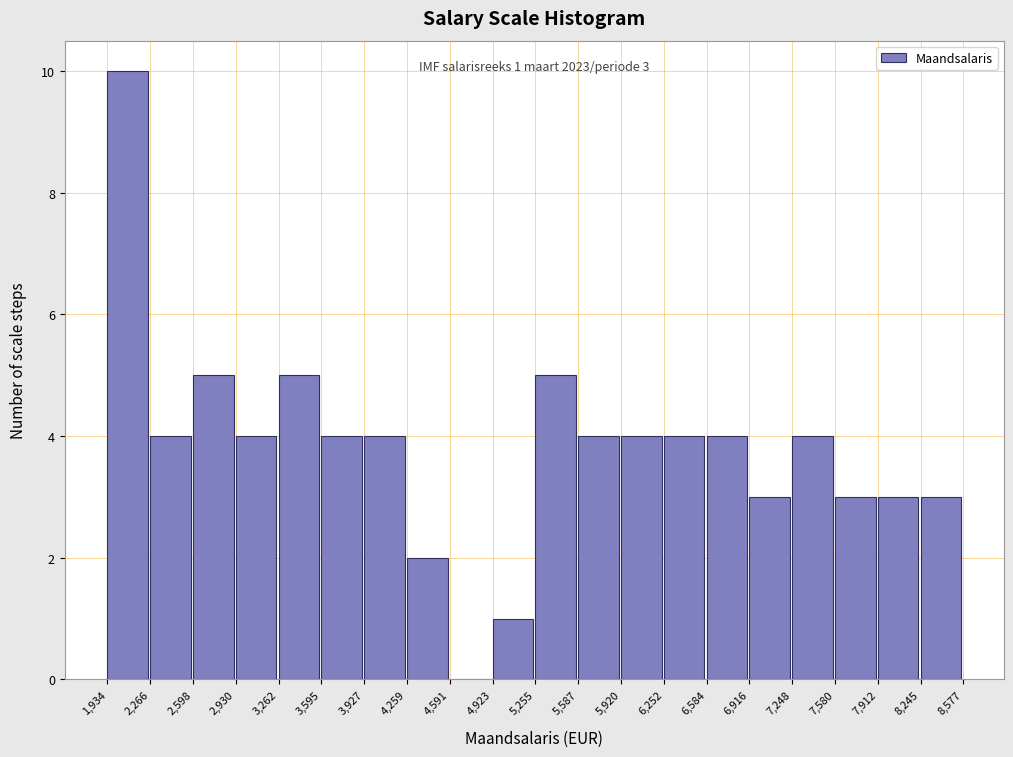

Which range on the x-axis has the tallest bar?

1,934 to 2,266